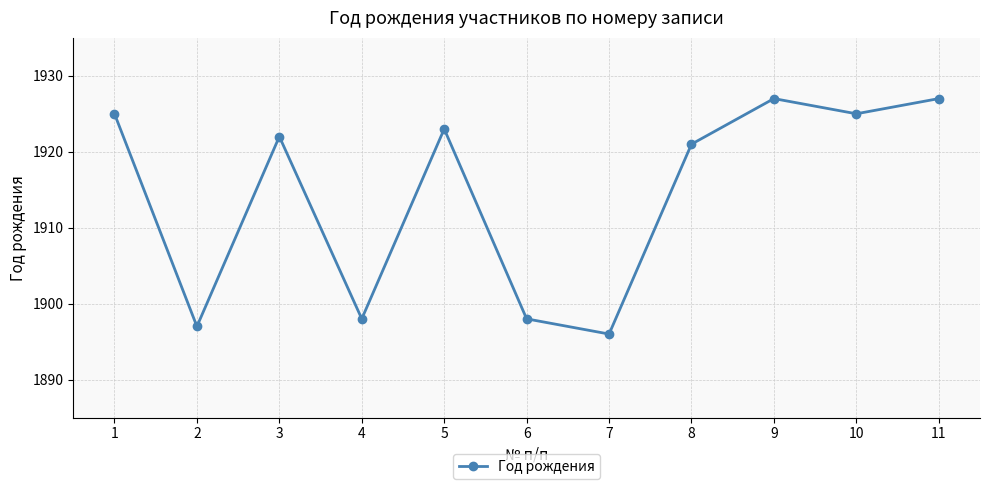

What is the greatest value displayed?

1927